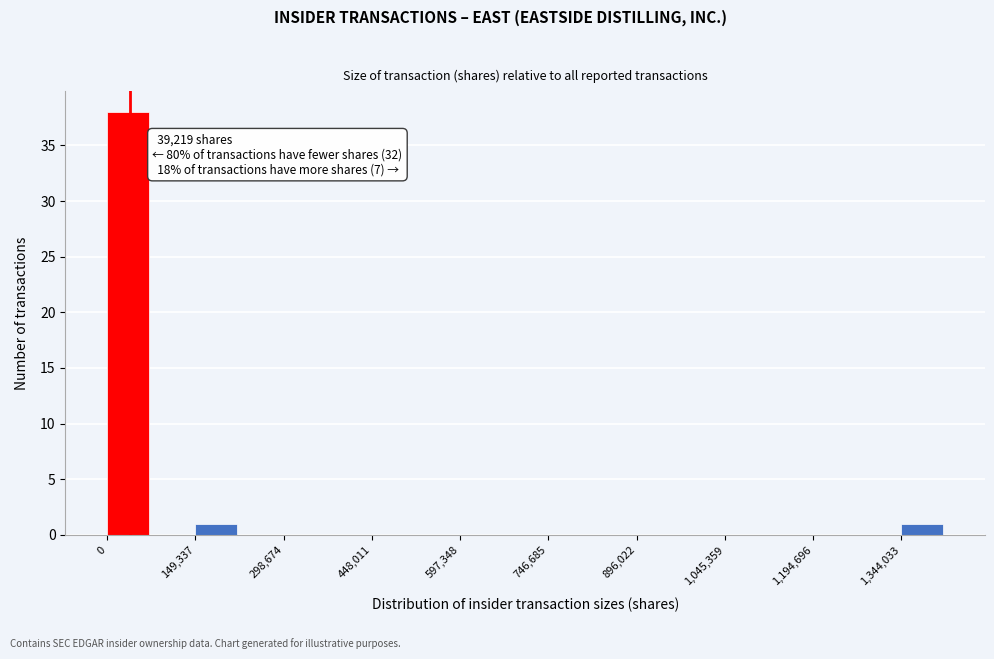

Around what value on the x-axis is the tallest bar? Give the approximate position of its centre, as read against the axis.

40000